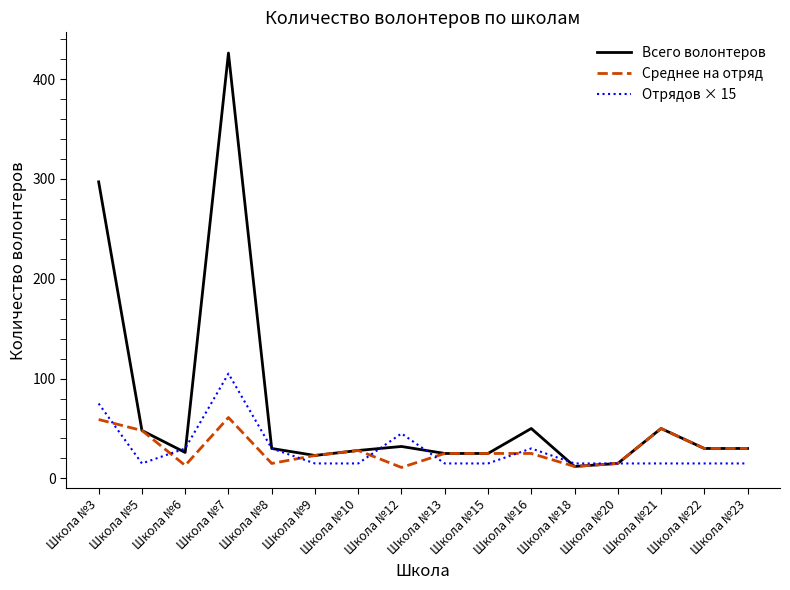

Which category has the highest value across all series?

Школа №7